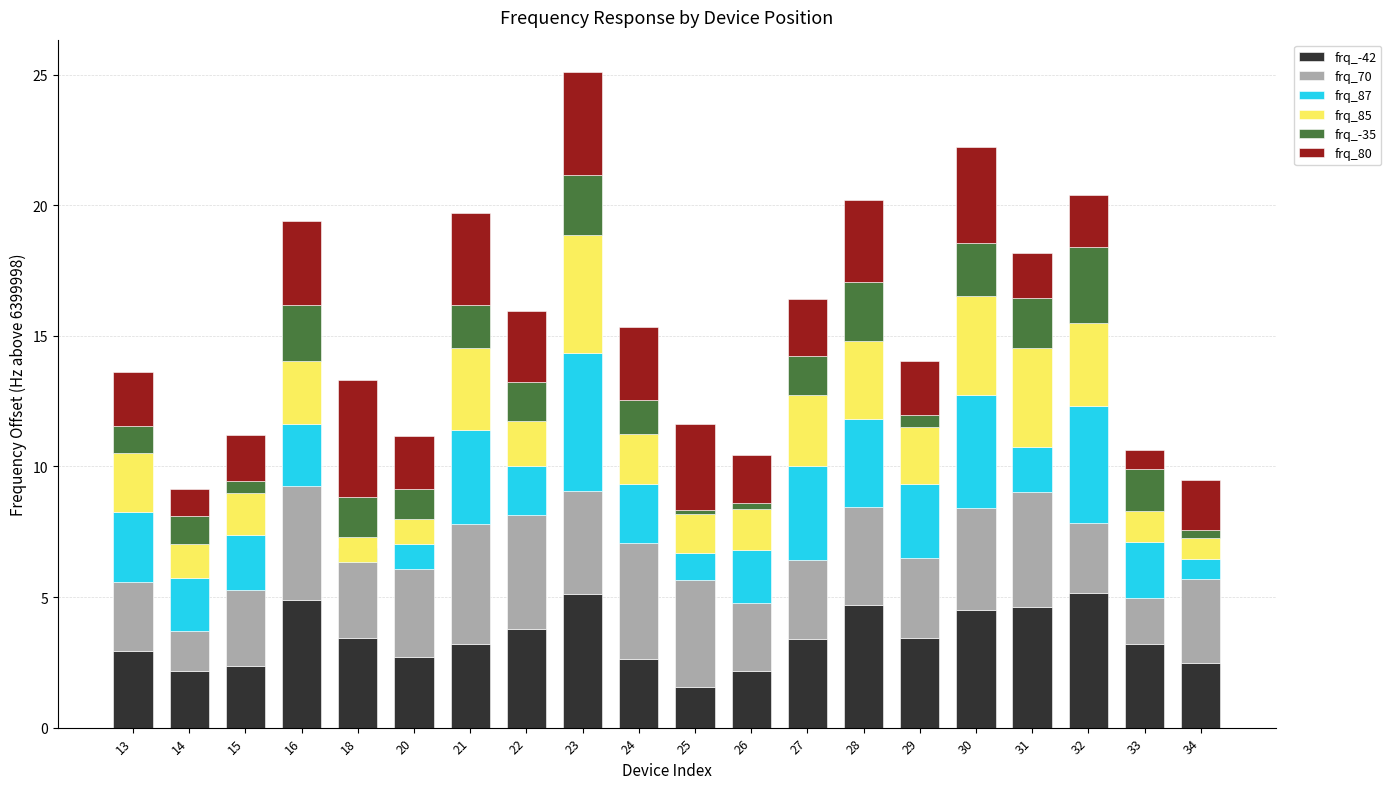

Rank the series by their maximum value, from lowest to highest.

frq_-35, frq_80, frq_85, frq_70, frq_-42, frq_87